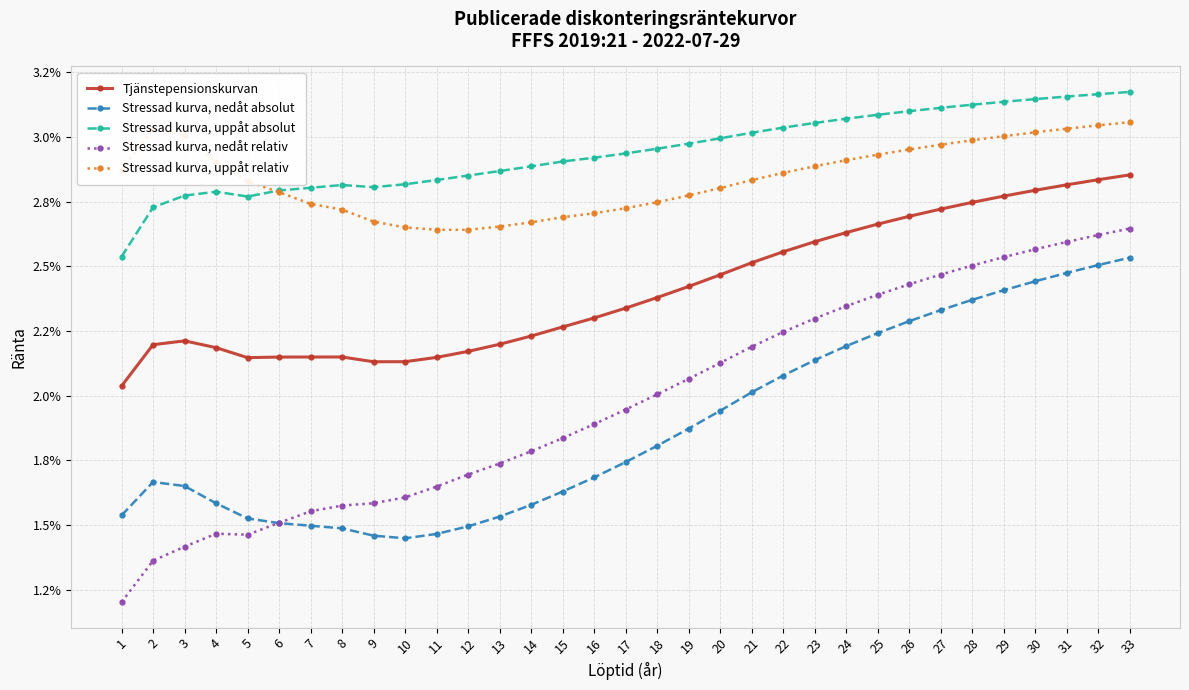

True or false: Stressad kurva, nedåt absolut and Stressad kurva, uppåt relativ intersect in this chart.

False